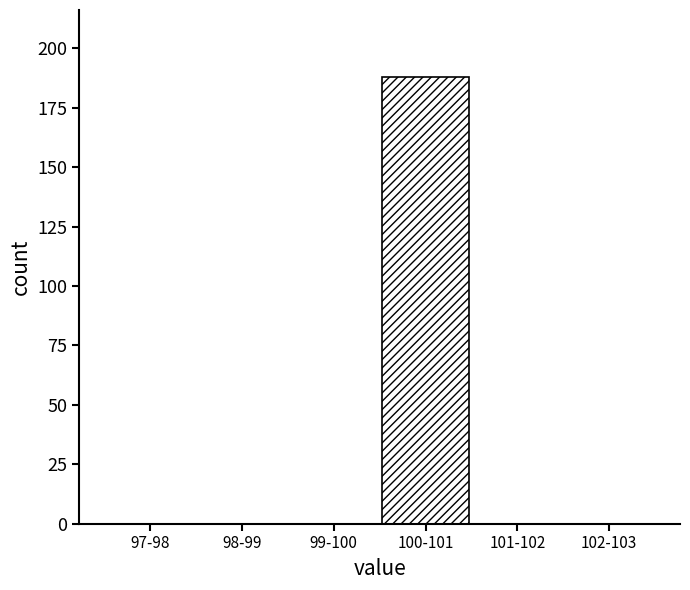

Reading left to right, what are all the values shown in this chart?

97-98=0	98-99=0	99-100=0	100-101=188	101-102=0	102-103=0